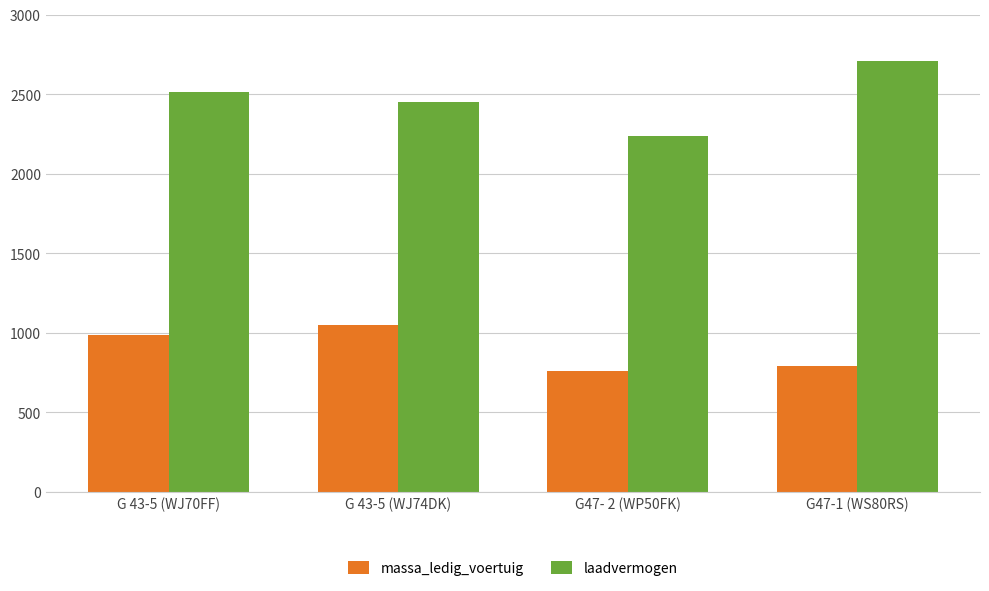

What are all the series names shown in the legend?

massa_ledig_voertuig, laadvermogen